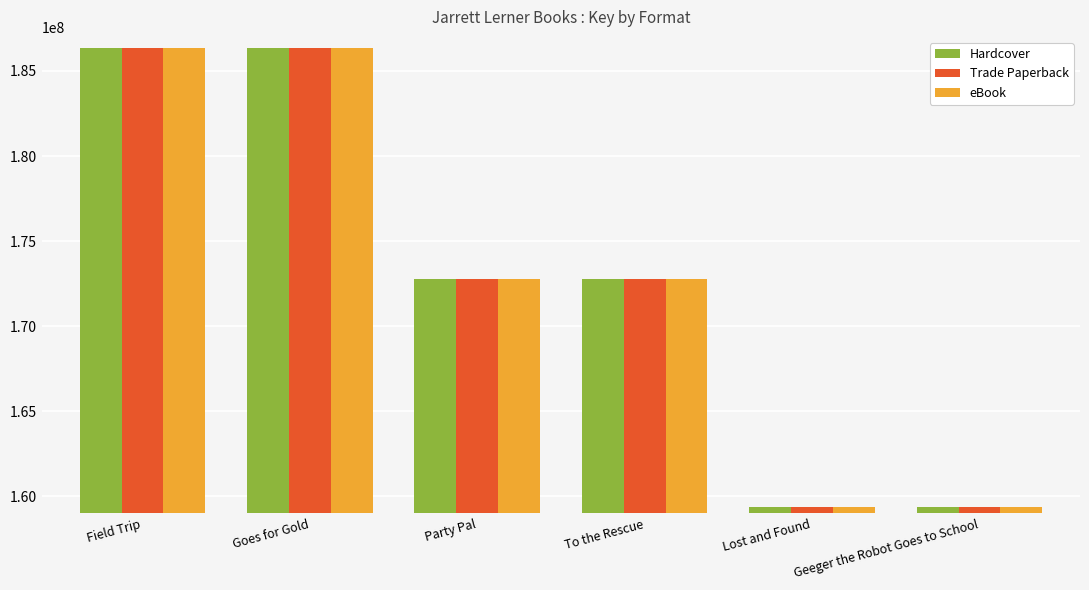

What is the highest value of the Hardcover series?

186330821